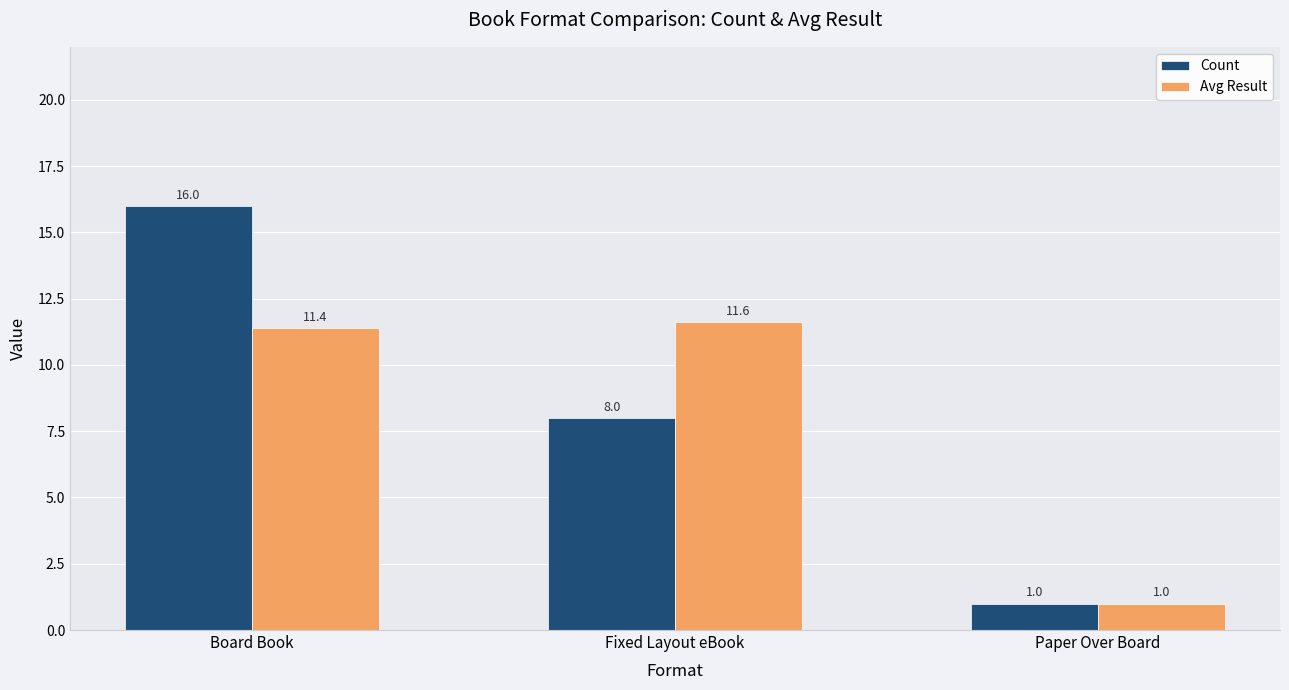

Reading left to right, extract all data points from this chart.

Count: 16.0	8.0	1.0
Avg Result: 11.4	11.6	1.0